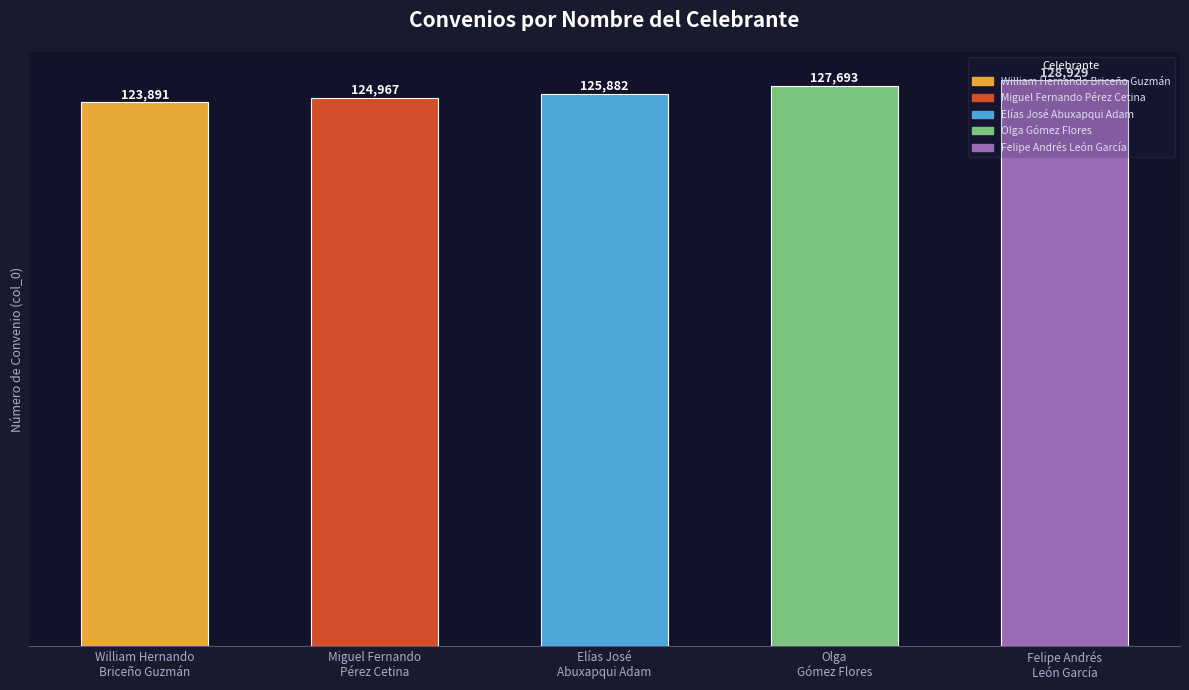

Approximately how many times larger is the value at William Hernando
Briceño Guzmán compared to Elías José
Abuxapqui Adam?

1.0